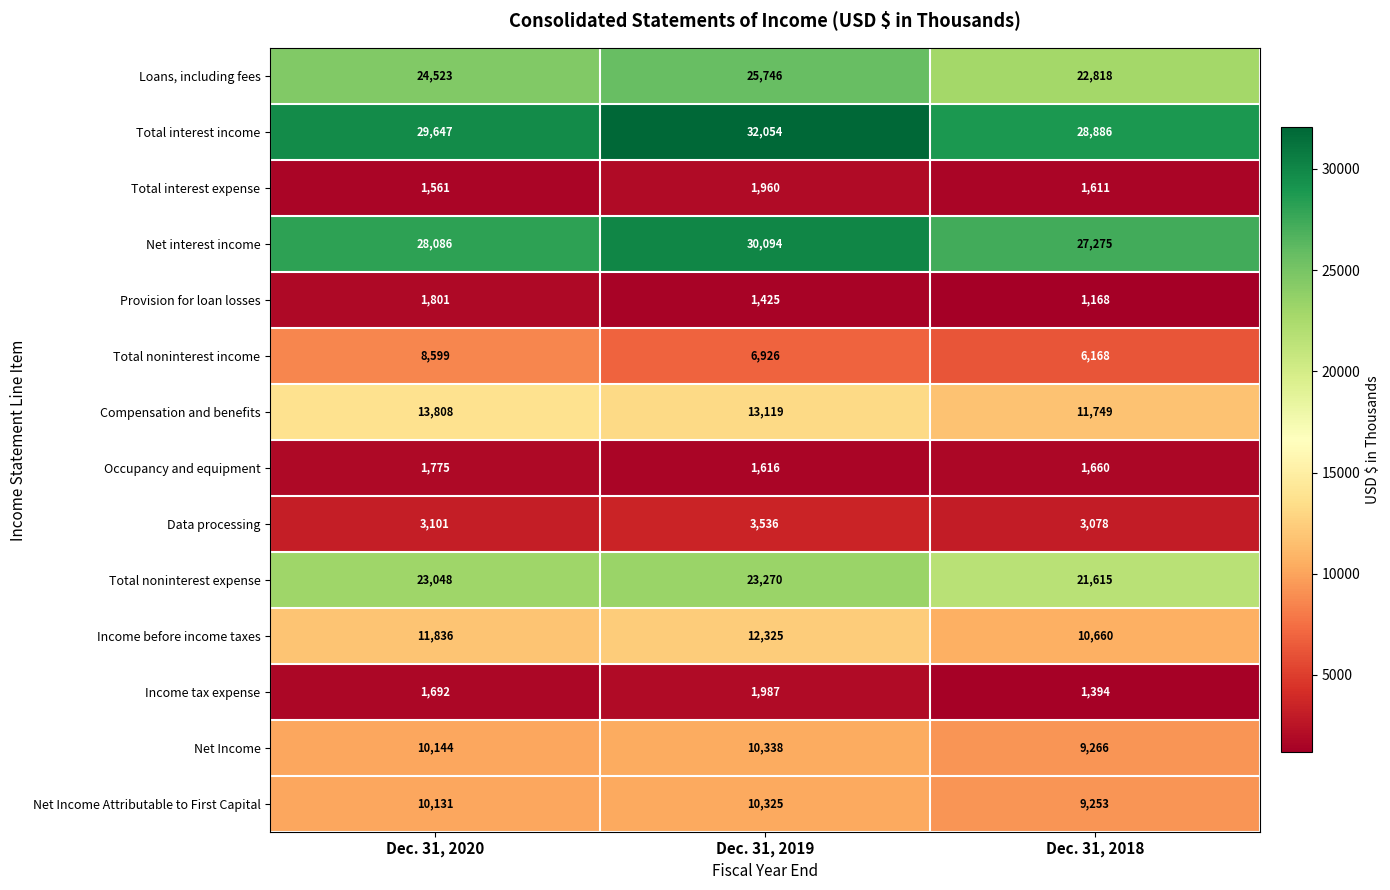

How many data points in Total interest income are less than 29647?

1